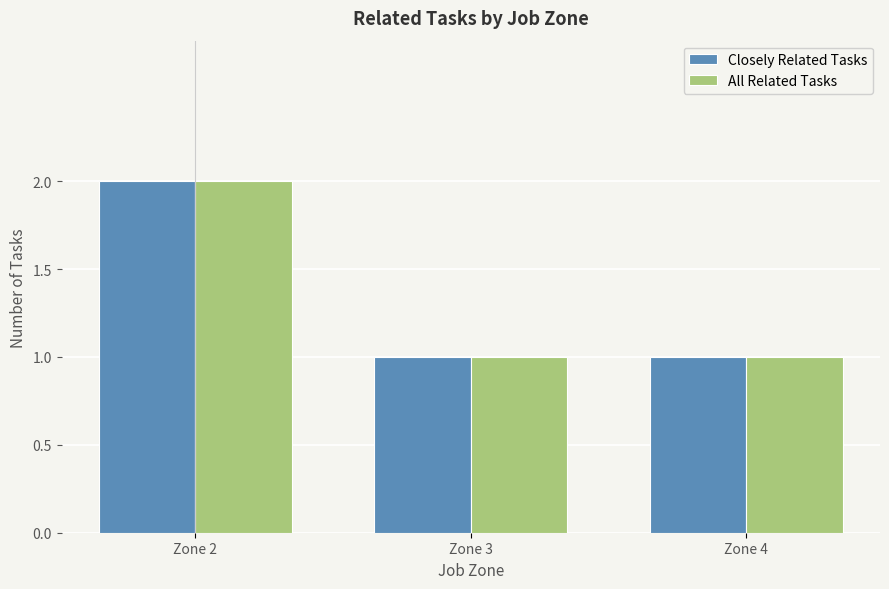

The All Related Tasks series shows 1 at Zone 4. True or false?

True